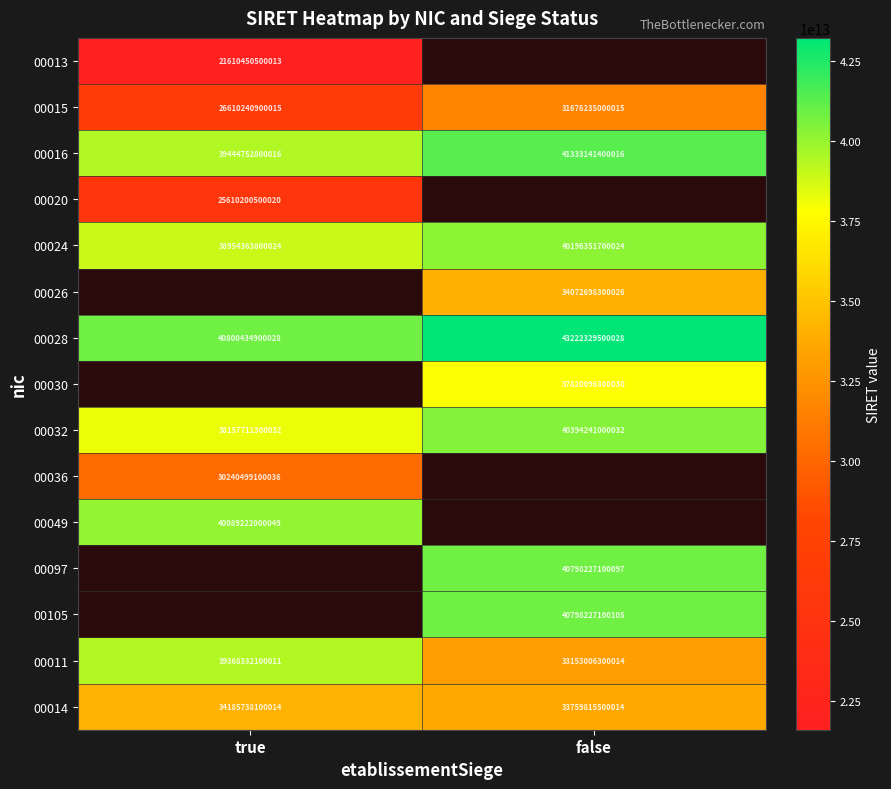

True or false: 00013 has a value of 37684305713238 at true.

False